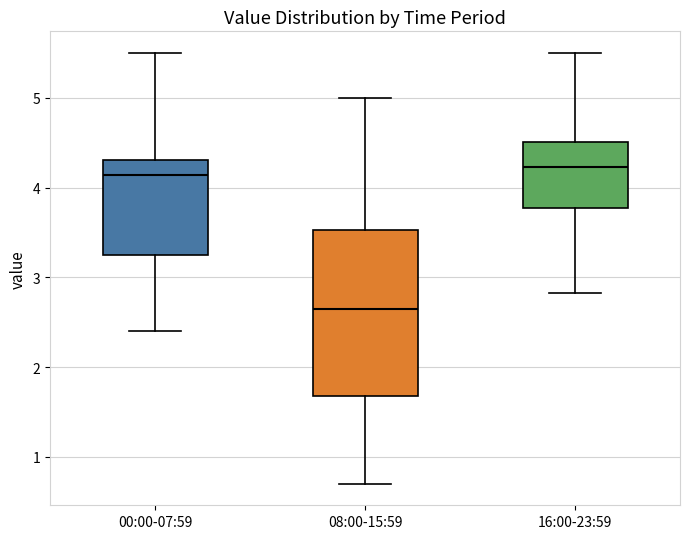

Reading left to right, read every box against the y-axis: the position of its median line, the range the box covers, and the ends of its whiskers. The values are not printed on the chart, so give them approximately, as read against the axis.

00:00-07:59: median 4.1, box 3.3 to 4.3, whiskers 2.4 to 5.5
08:00-15:59: median 2.7, box 1.7 to 3.5, whiskers 0.7 to 5.0
16:00-23:59: median 4.2, box 3.8 to 4.5, whiskers 2.8 to 5.5